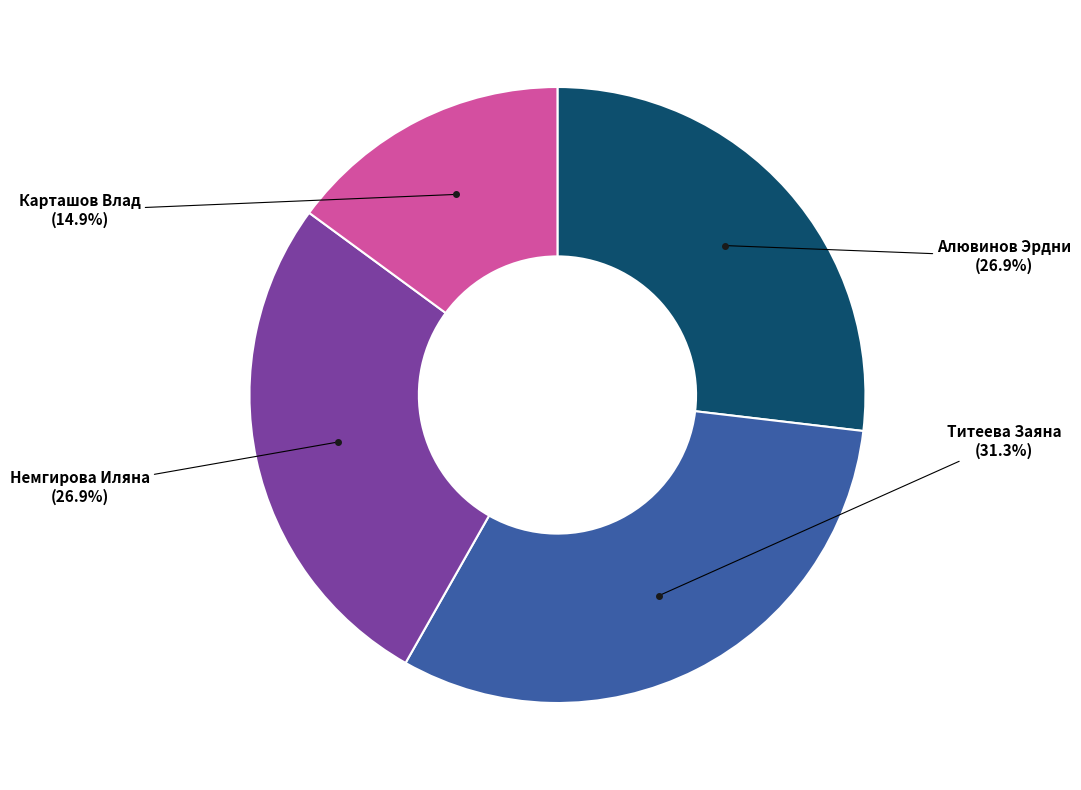

To the nearest percent, what is the difference between the largest and smallest slice percentages?

16%